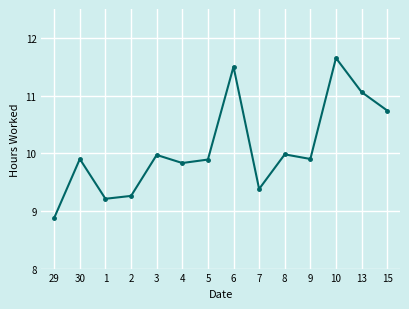

Which has a higher value, 3 or 13?

13